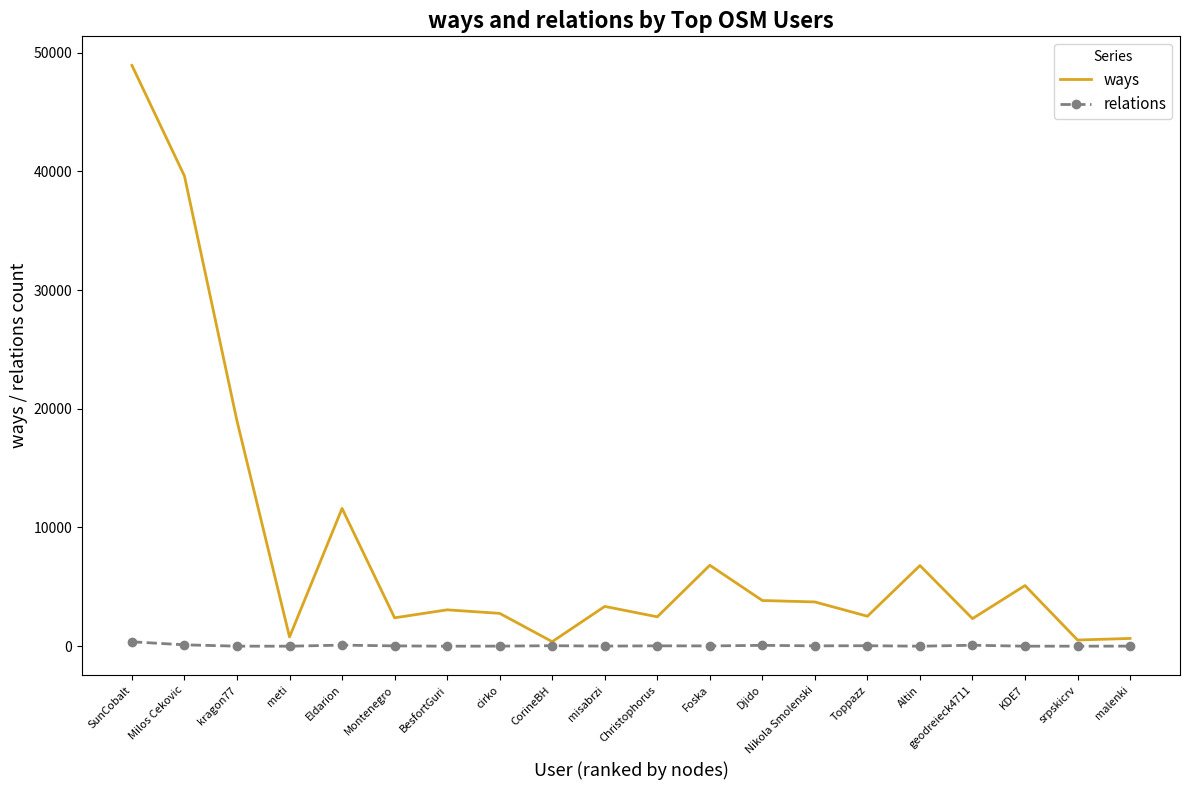

How many distinct data groups are displayed?

2